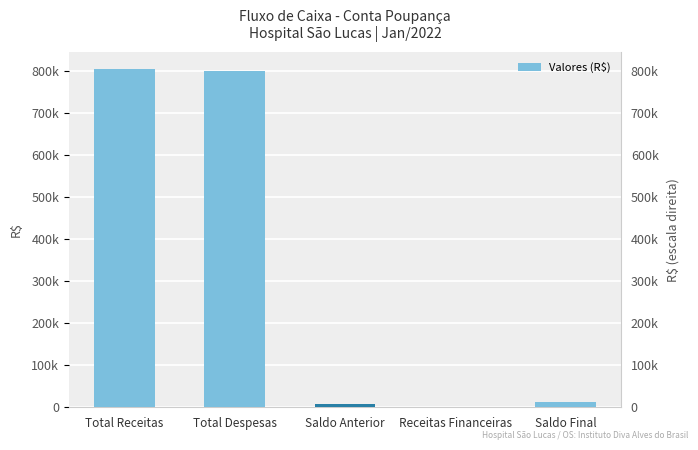

What is the maximum value shown in the chart?

804393.1